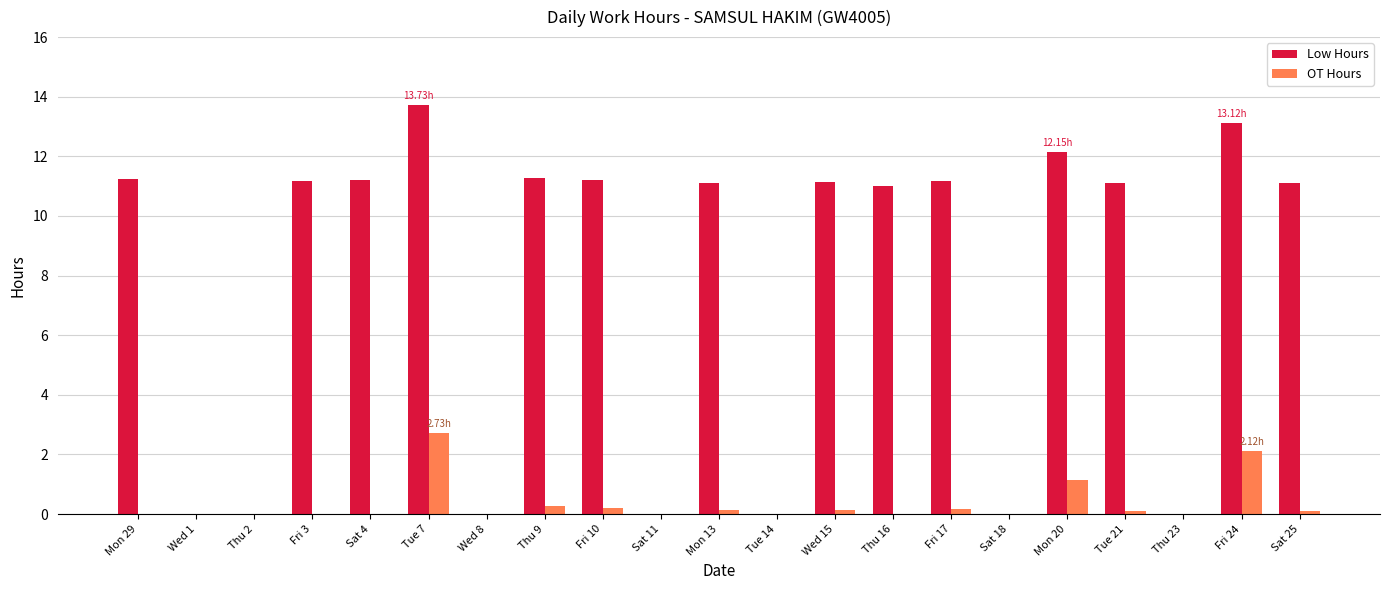

At which category is the sum across all series the highest?

Tue 7